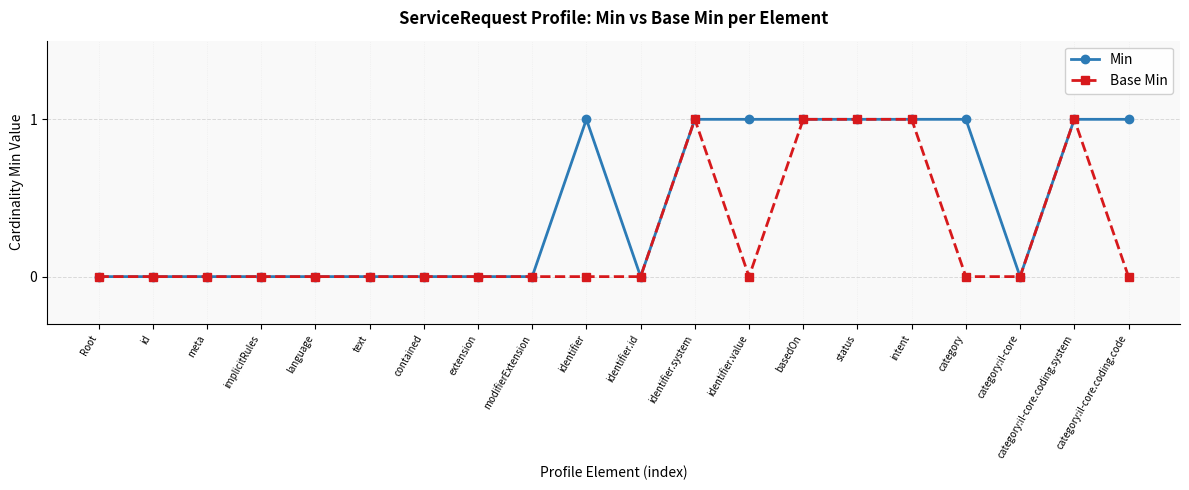

What position from the left is intent?

16